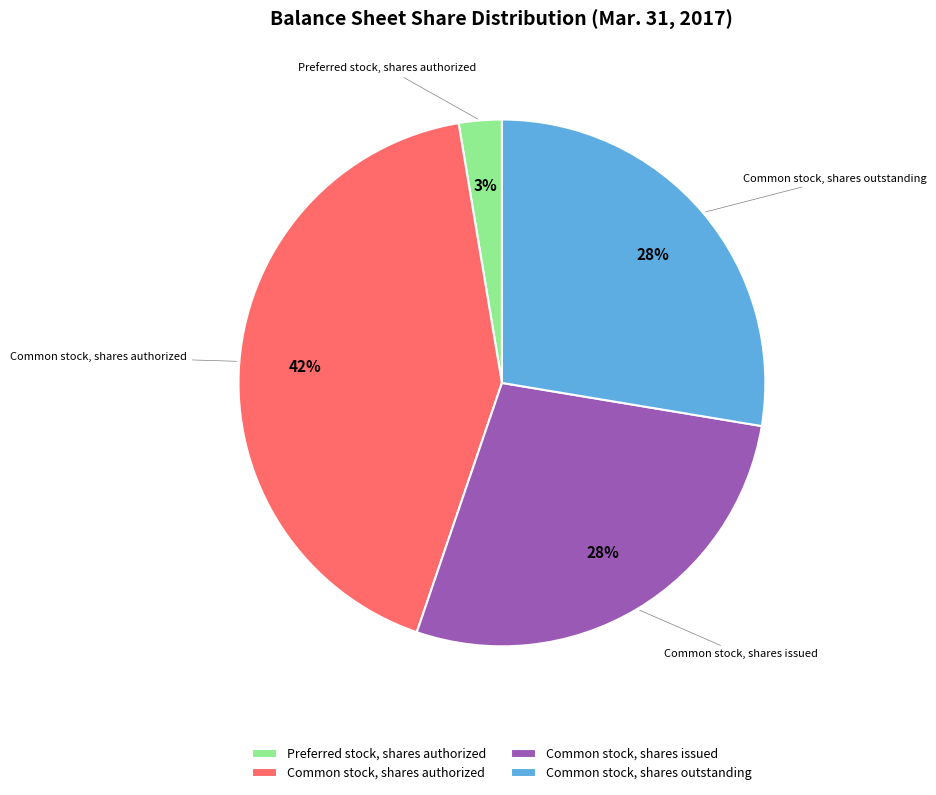

Is the sum of Common stock, shares authorized and Common stock, shares outstanding greater than half?

Yes